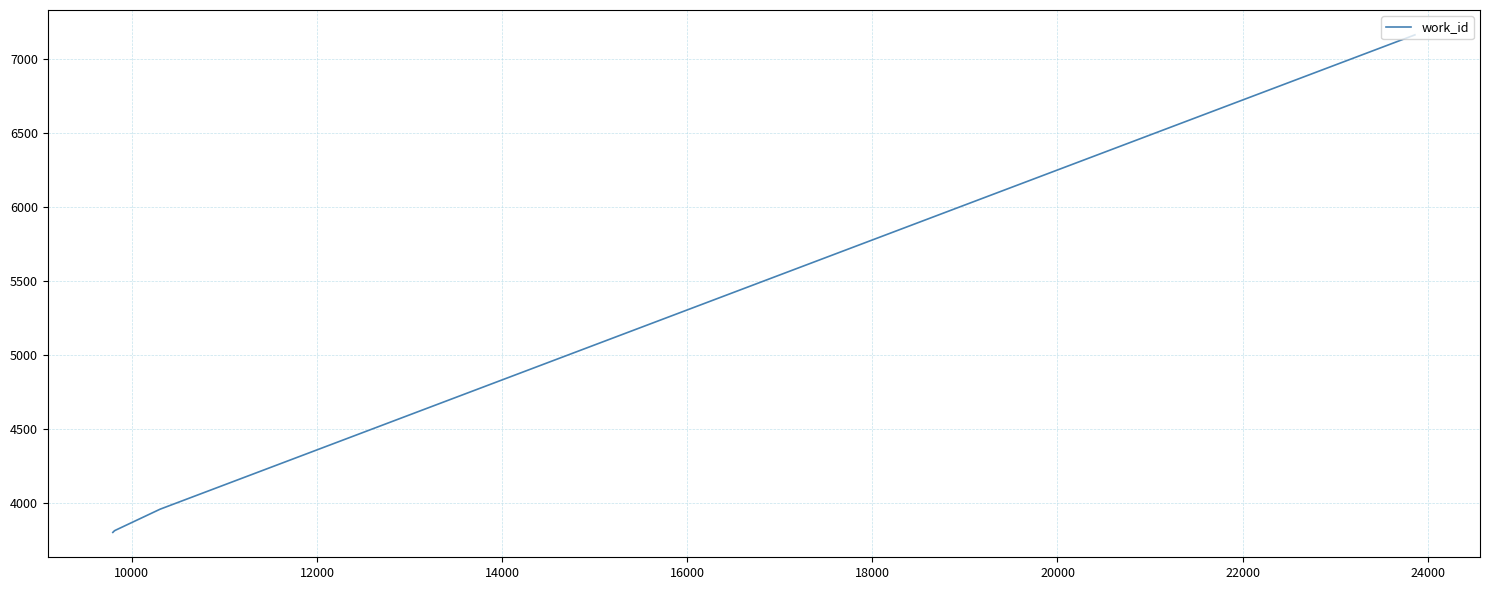

What is the greatest value displayed?

7163